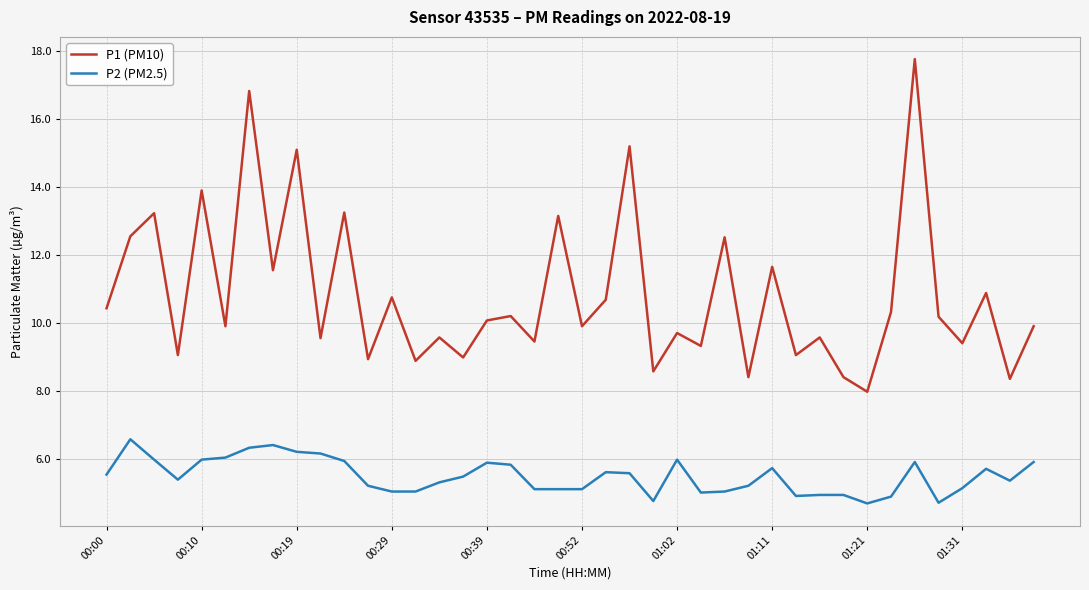

What is the greatest value displayed?

17.8